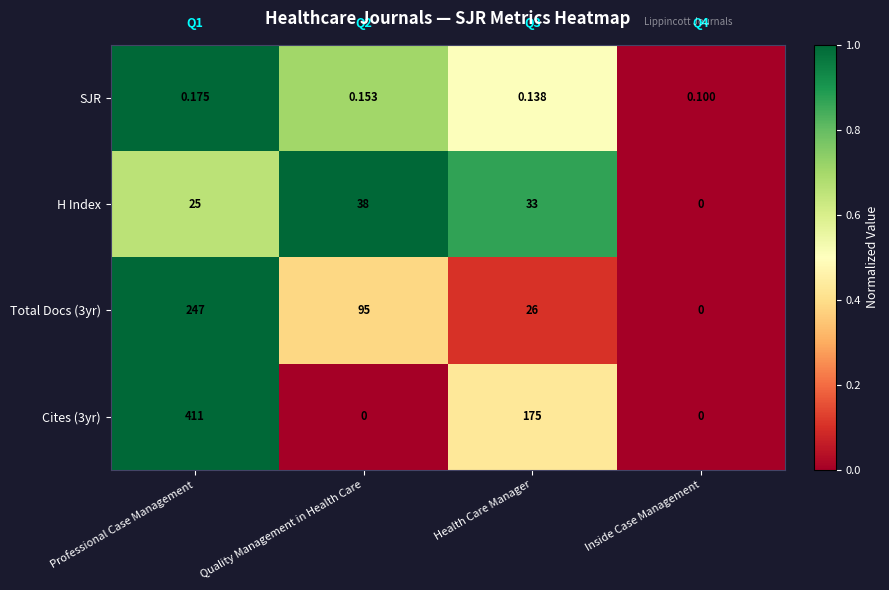

How many data points does each series have?

4